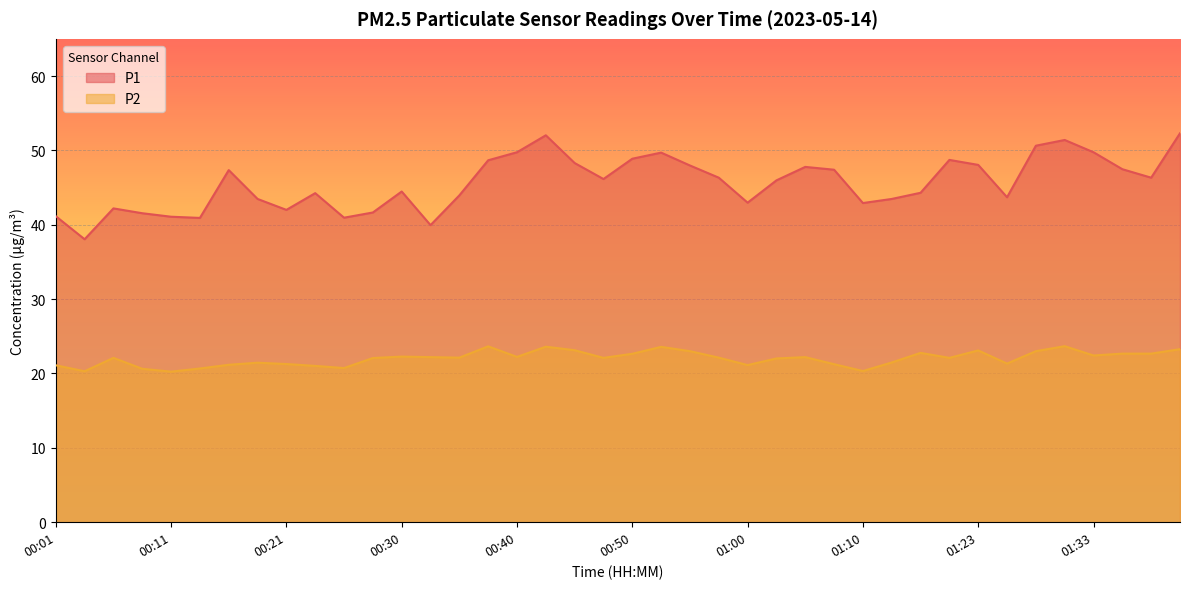

True or false: P1 has more than 2 points higher than both neighbors.

True